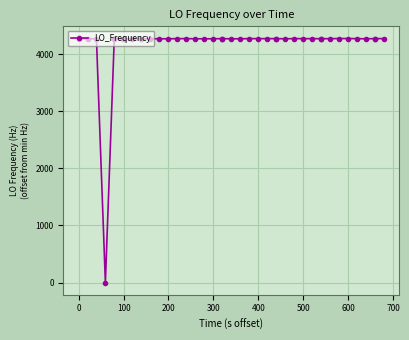

What is the greatest value displayed?

4279.1